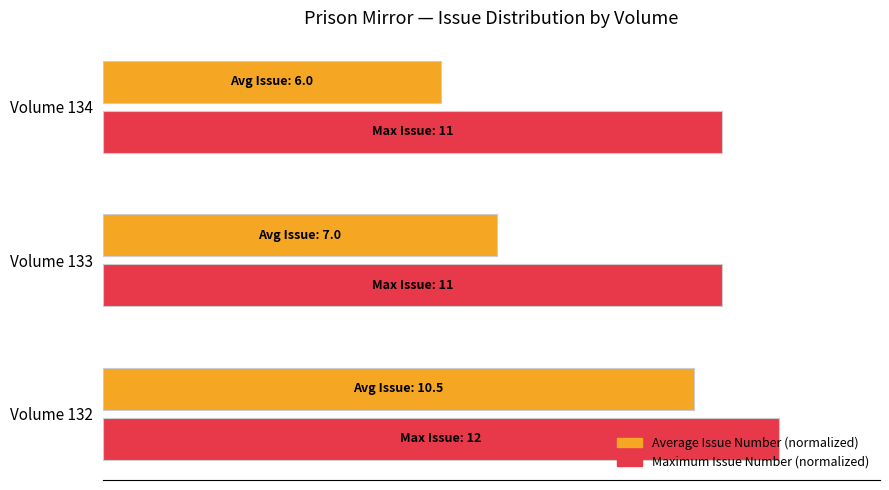

Rank the series by their maximum value, from highest to lowest.

Maximum Issue Number (normalized), Average Issue Number (normalized)